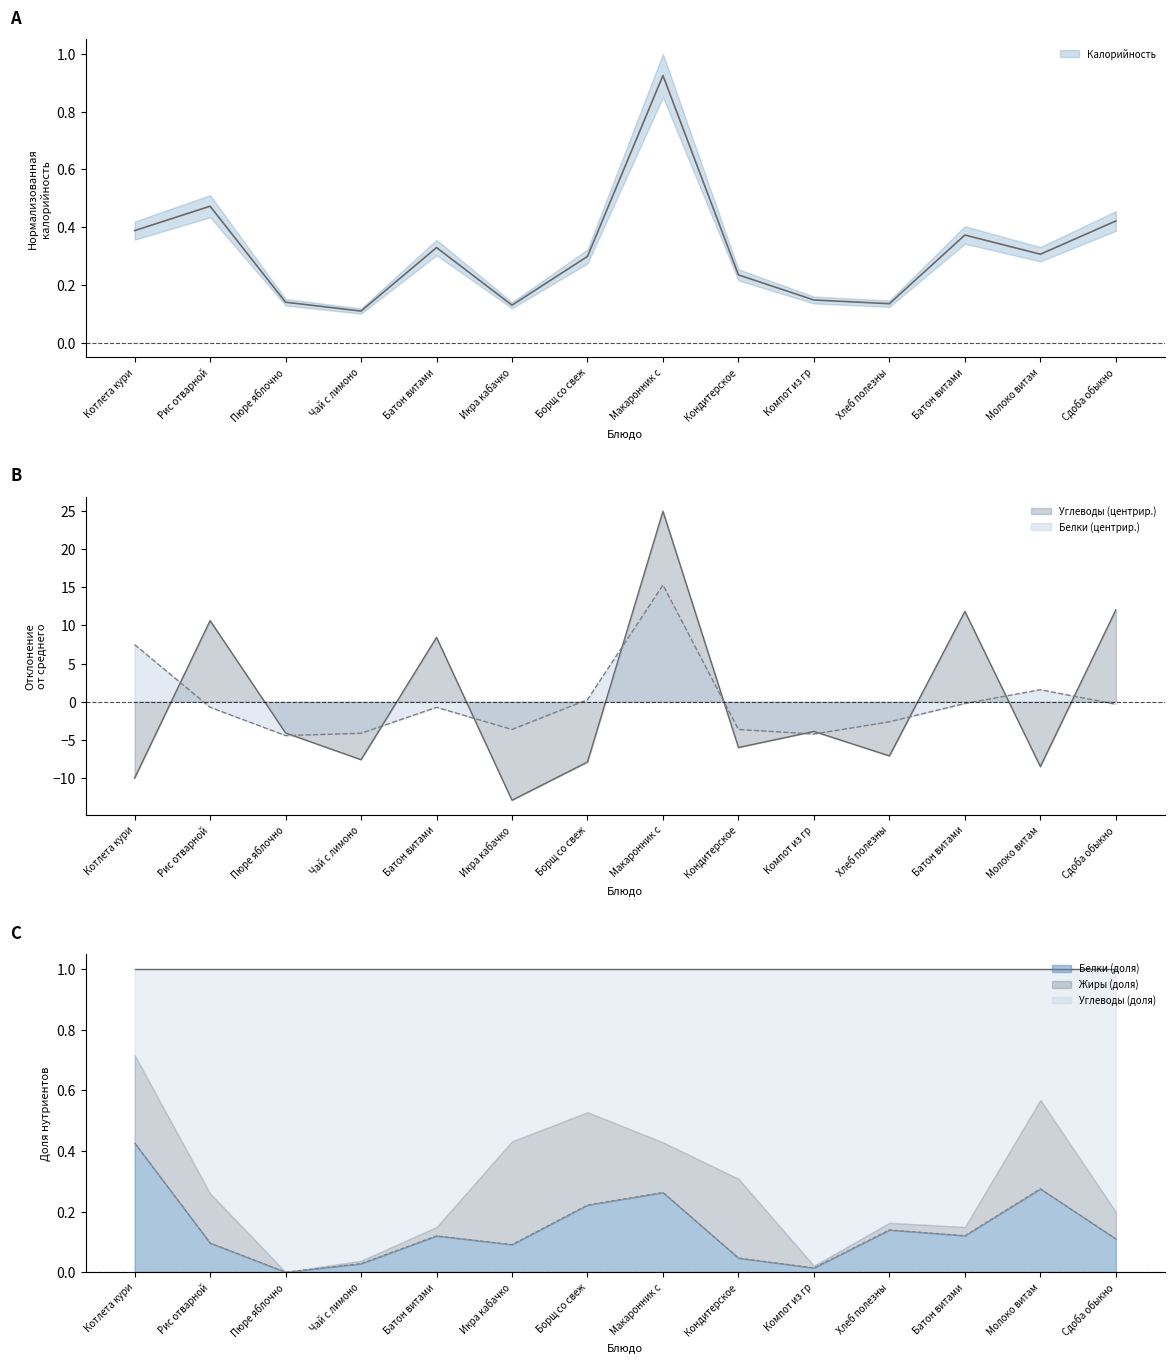

What is the difference between the second highest and second lowest values in the Калорийность series?

0.3